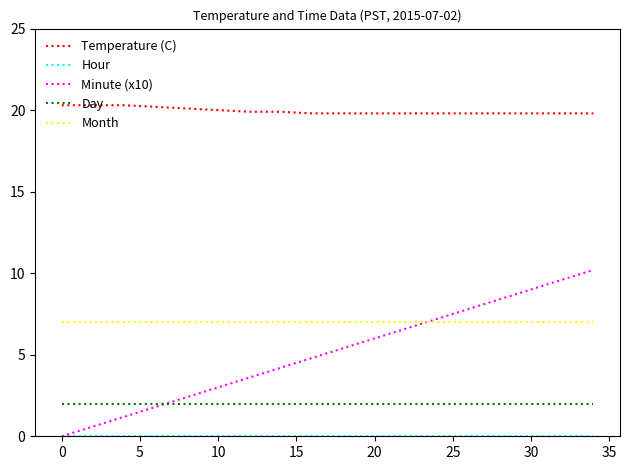

Which series has the largest range (max minus min)?

Minute (x10)